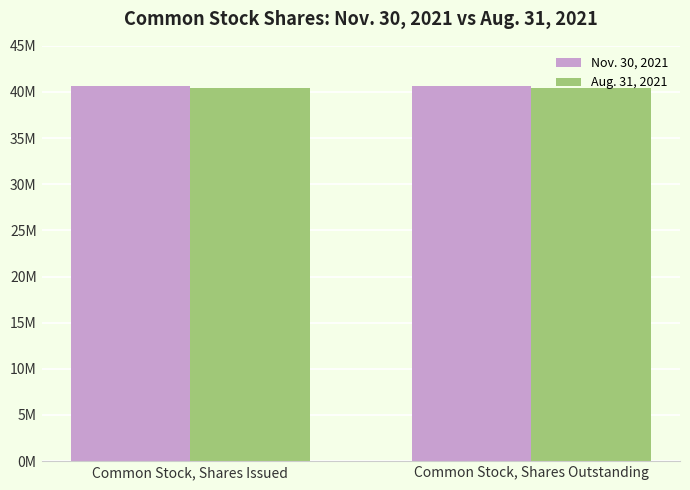

What are all the series names shown in the legend?

Nov. 30, 2021, Aug. 31, 2021